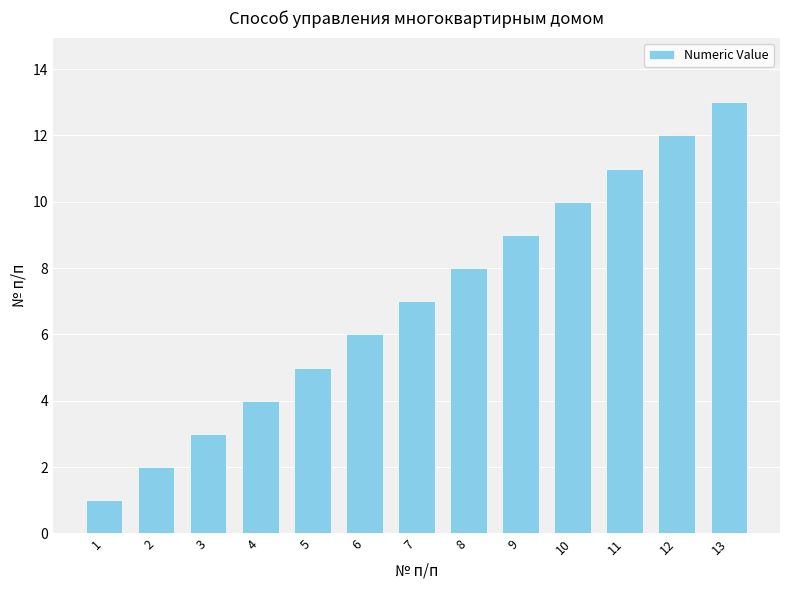

What is the sum of all values?

91